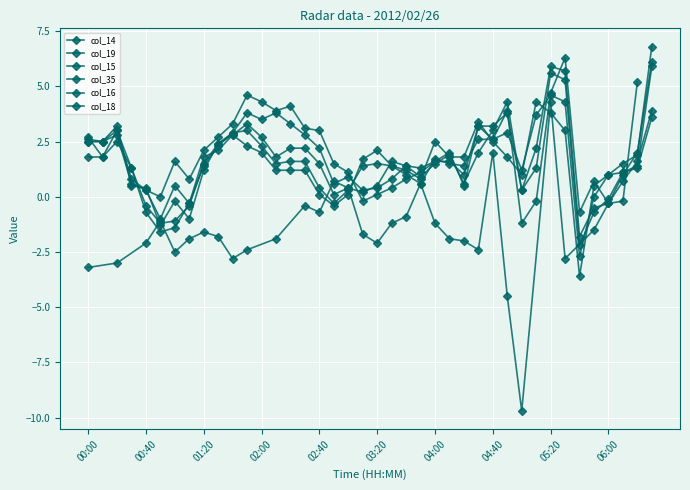

Which series has the widest spread of values?

col_19